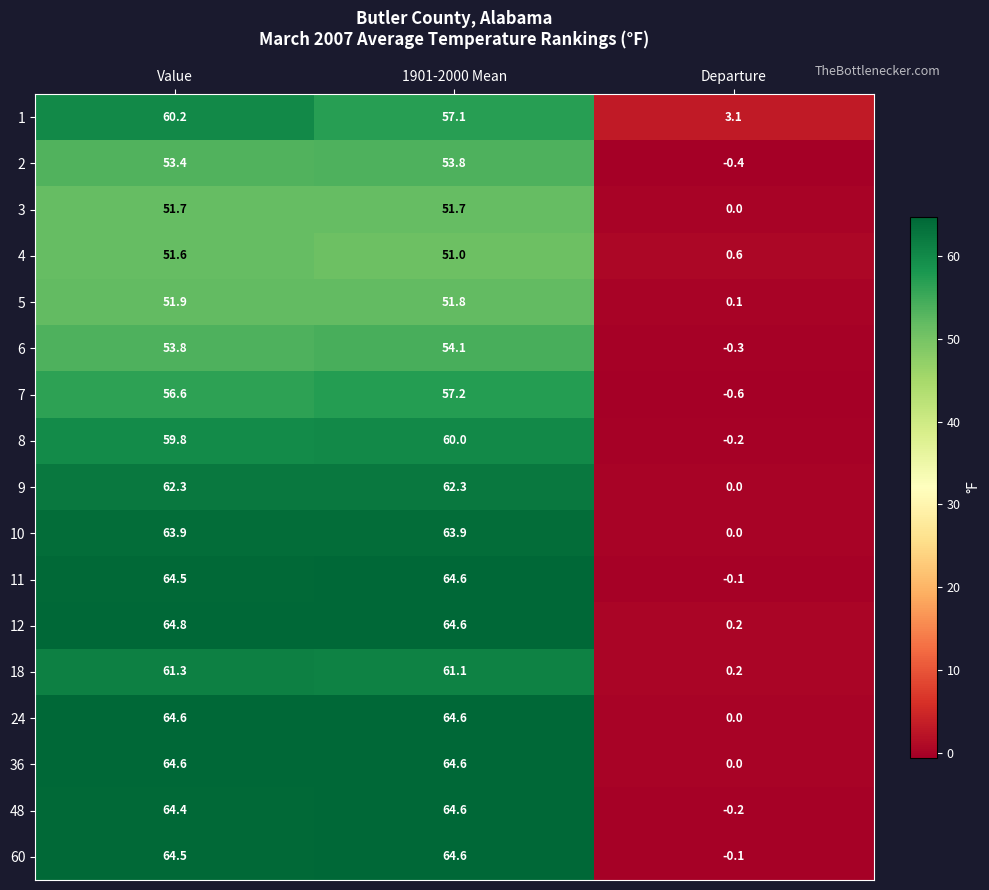

Is it true that 6 equals 54.1 at 1901-2000 Mean?

True